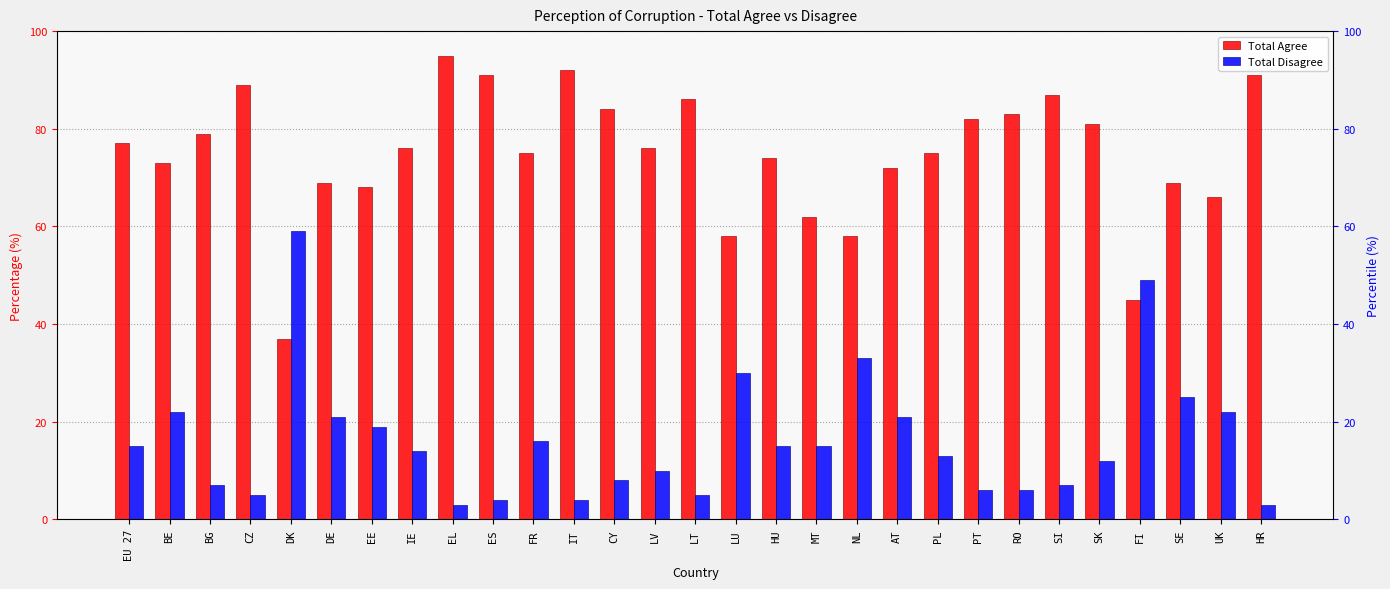

At which category is the sum across all series the highest?

EL